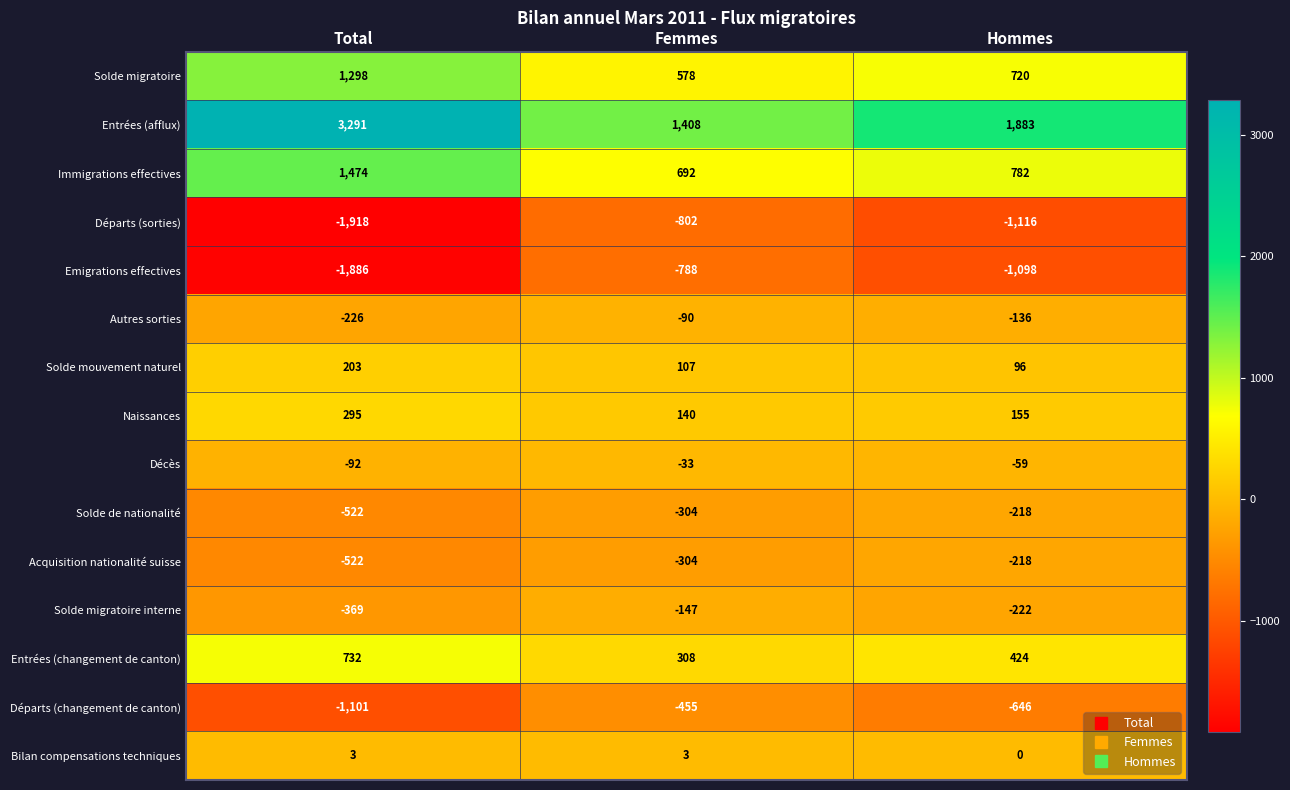

How many Autres sorties values are between -226 and -90?

3